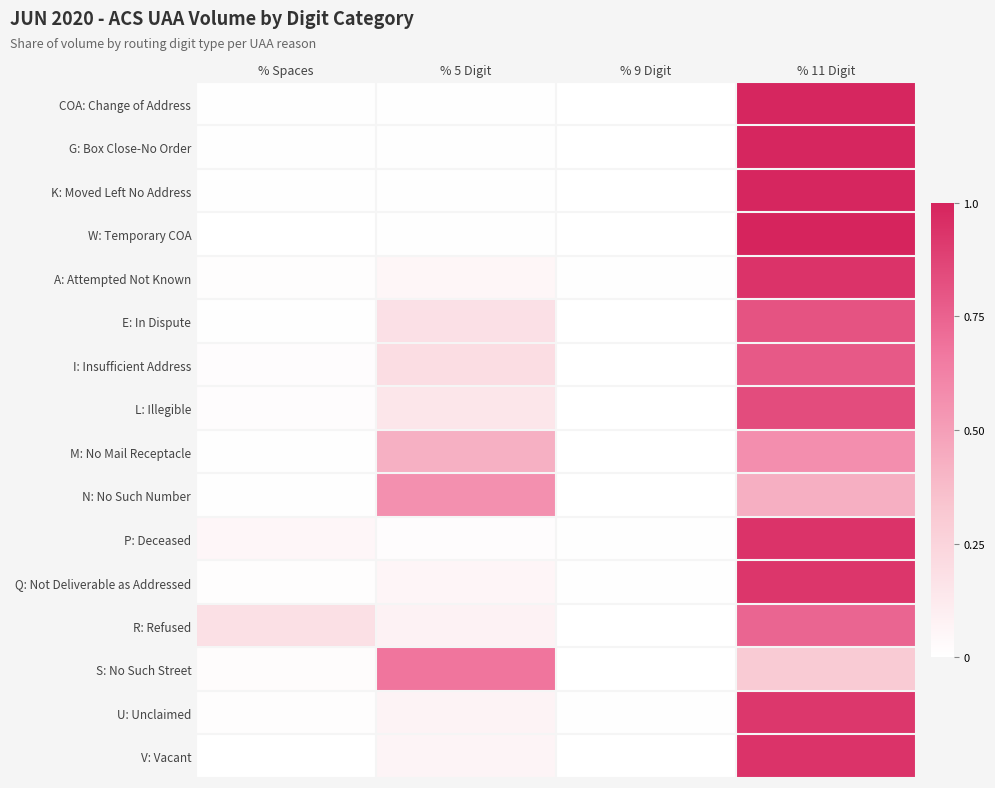

Which has a higher value, % 9 Digit or % Spaces?

% Spaces